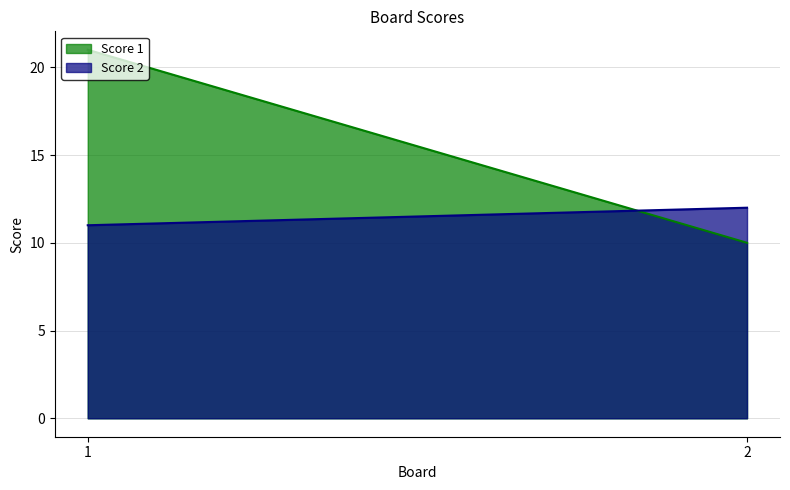

What is the value of the Score 2 point at the 2nd from the left?

12